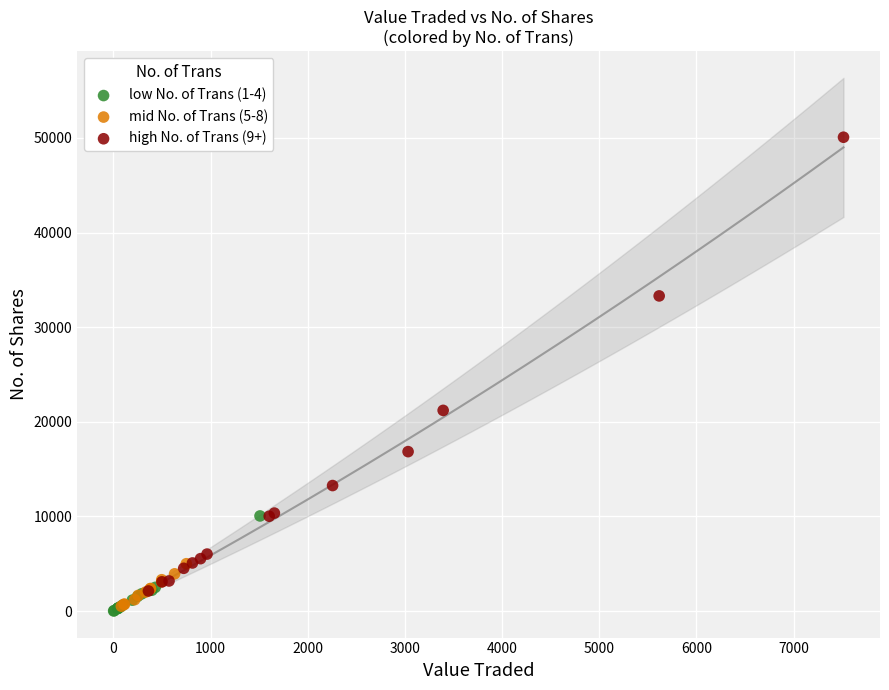

What are all the series names shown in the legend?

low No. of Trans (1-4), mid No. of Trans (5-8), high No. of Trans (9+)